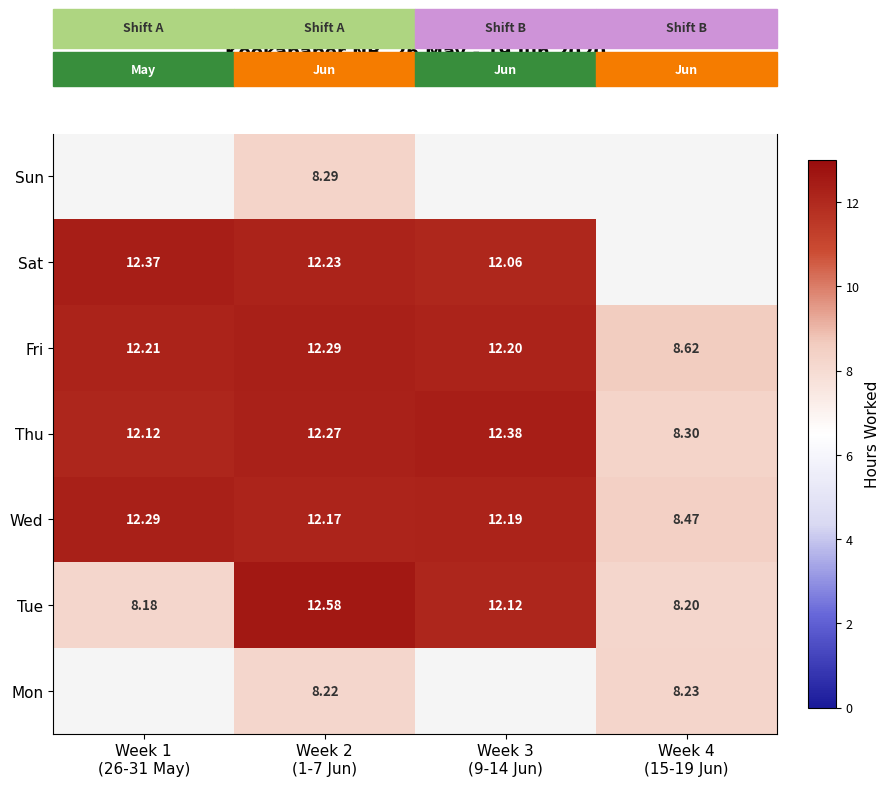

What is the difference between the Sat values at Week 2 (1-7 Jun) and Week 3 (9-14 Jun)?

0.2